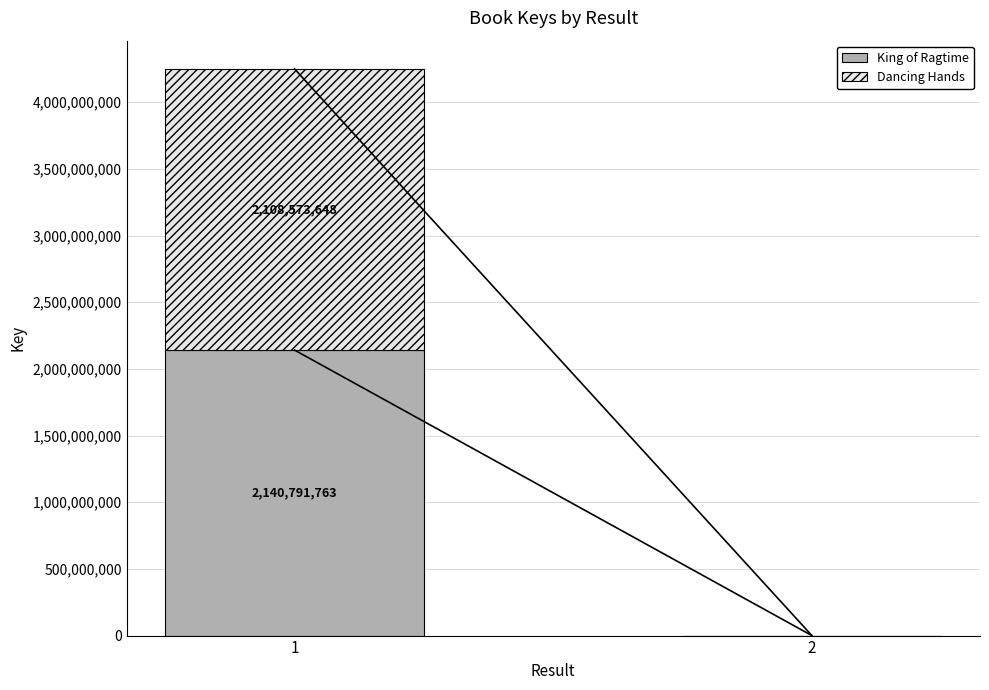

The King of Ragtime series shows 0 at 2. True or false?

True